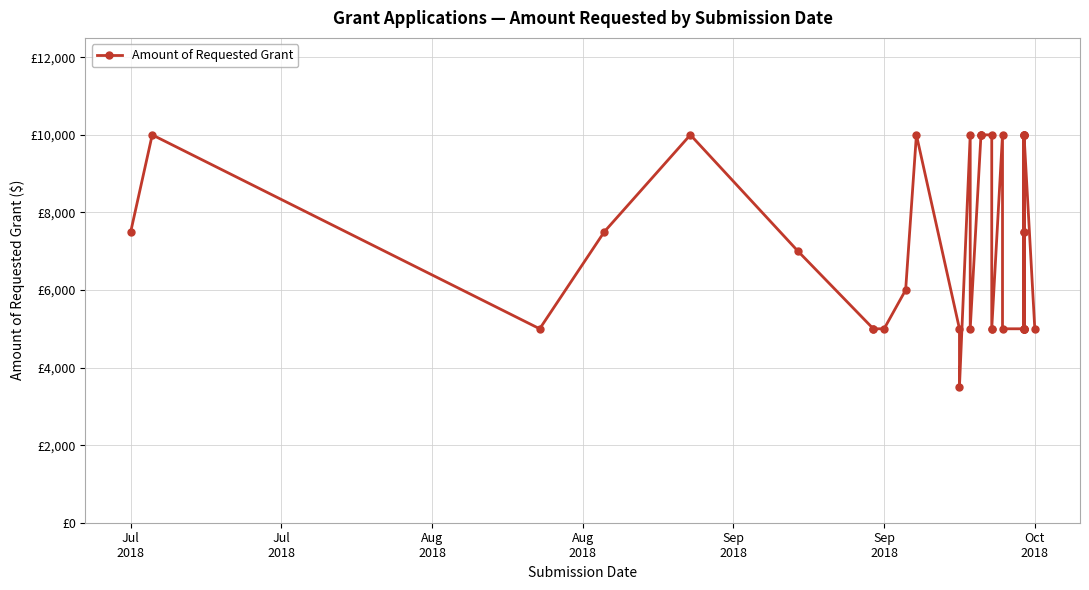

What is the maximum value shown in the chart?

10000